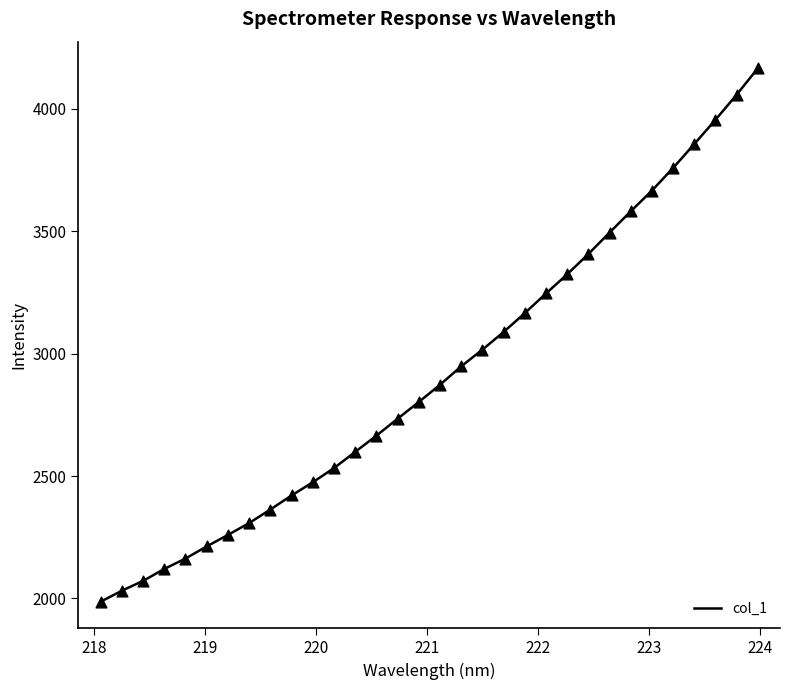

What is the difference between the maximum and minimum values?

2177.8